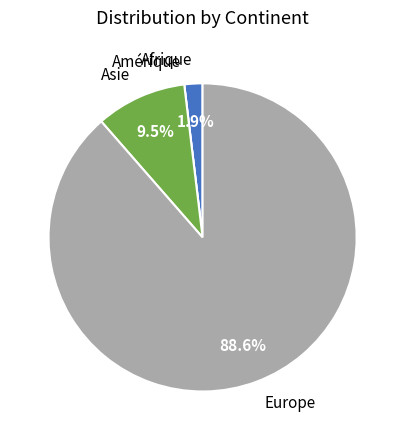

Which slice is the largest?

Europe